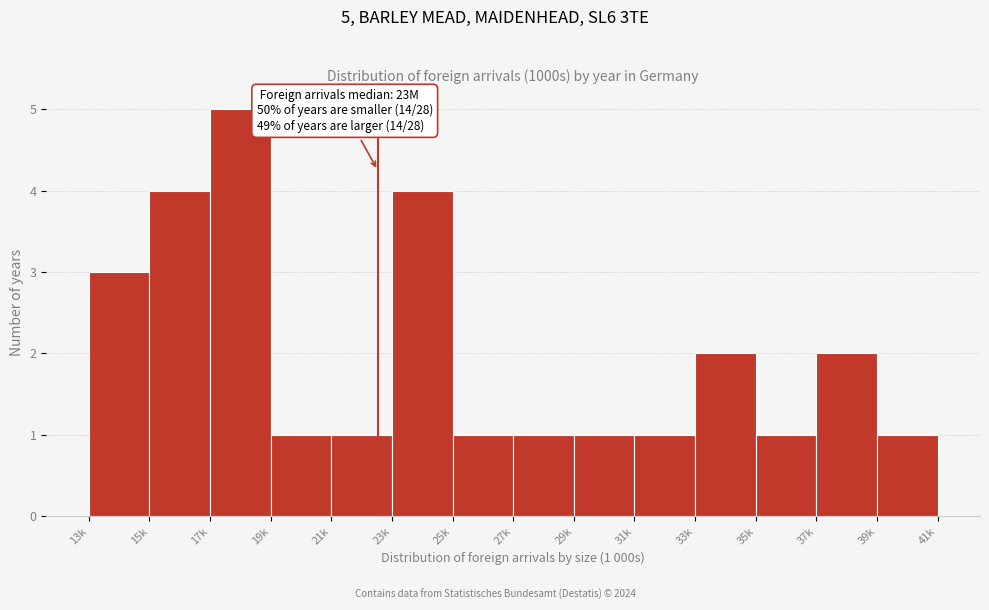

Reading right to left, extract all data points from this chart.

1	2	1	2	1	1	1	1	4	1	1	5	4	3